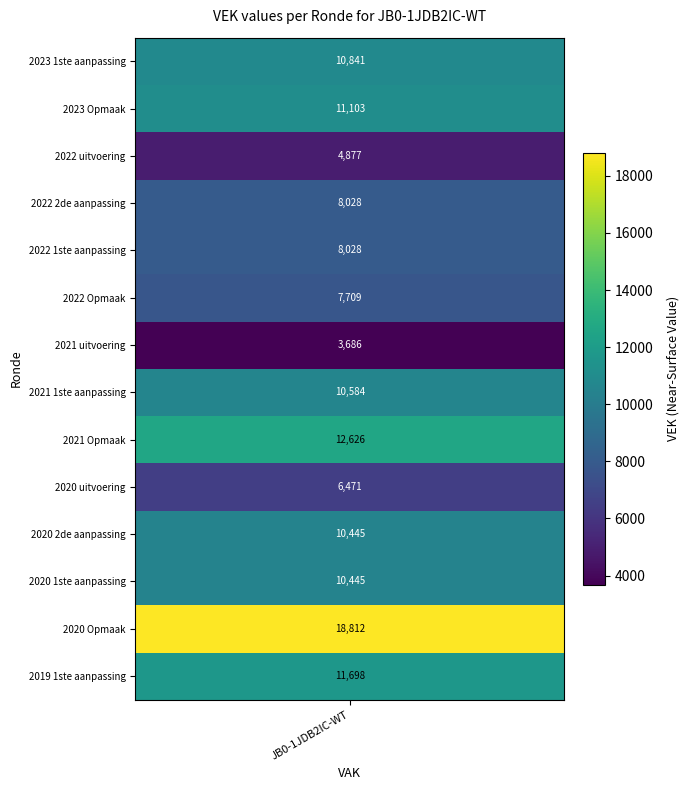

How many data points in 2023 Opmaak are above 0?

1